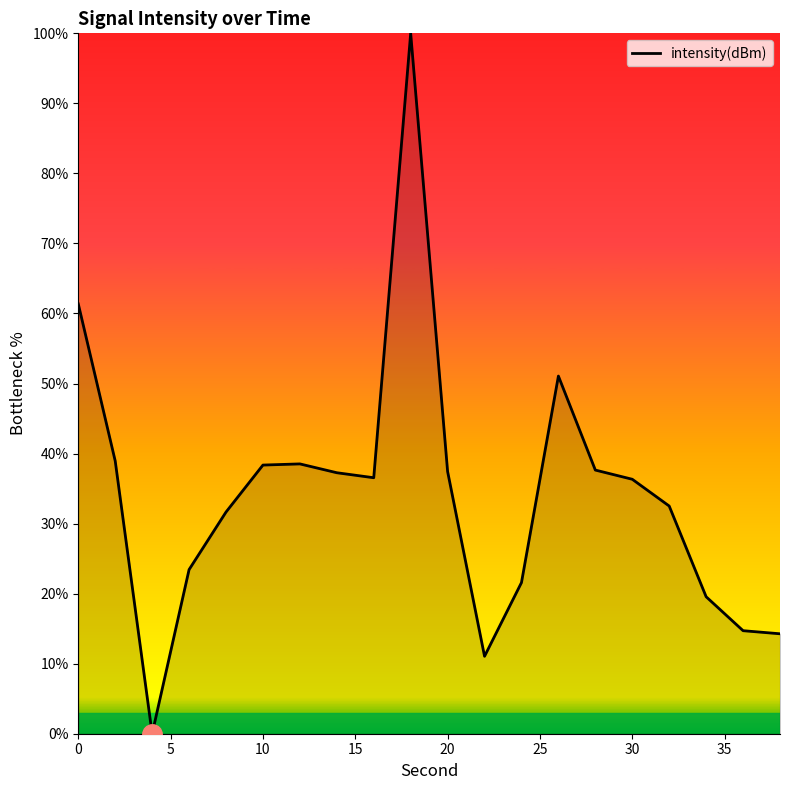

What is the greatest value displayed?

100.0